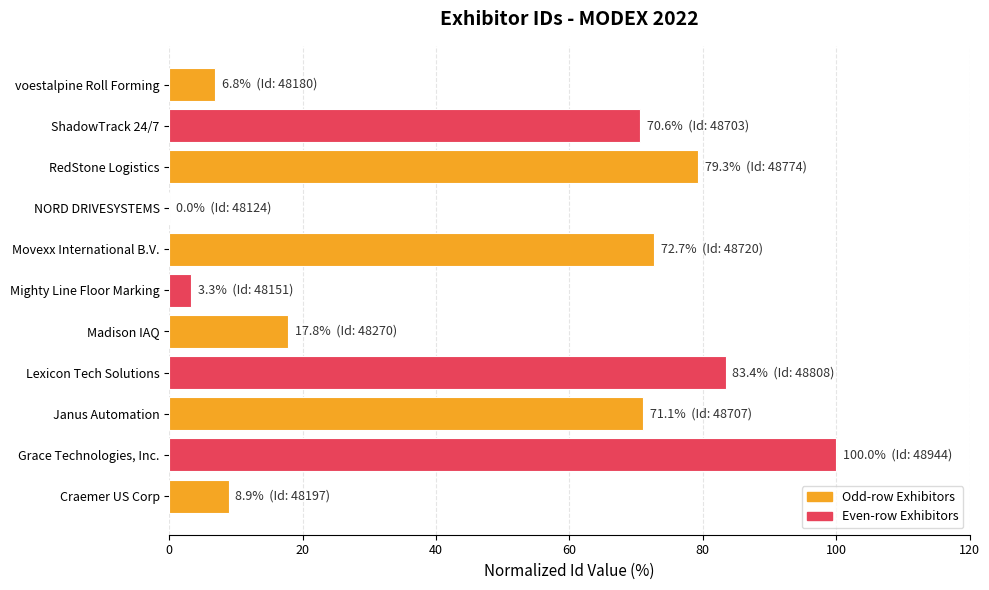

The value at Lexicon Tech Solutions is 38.9. True or false?

False